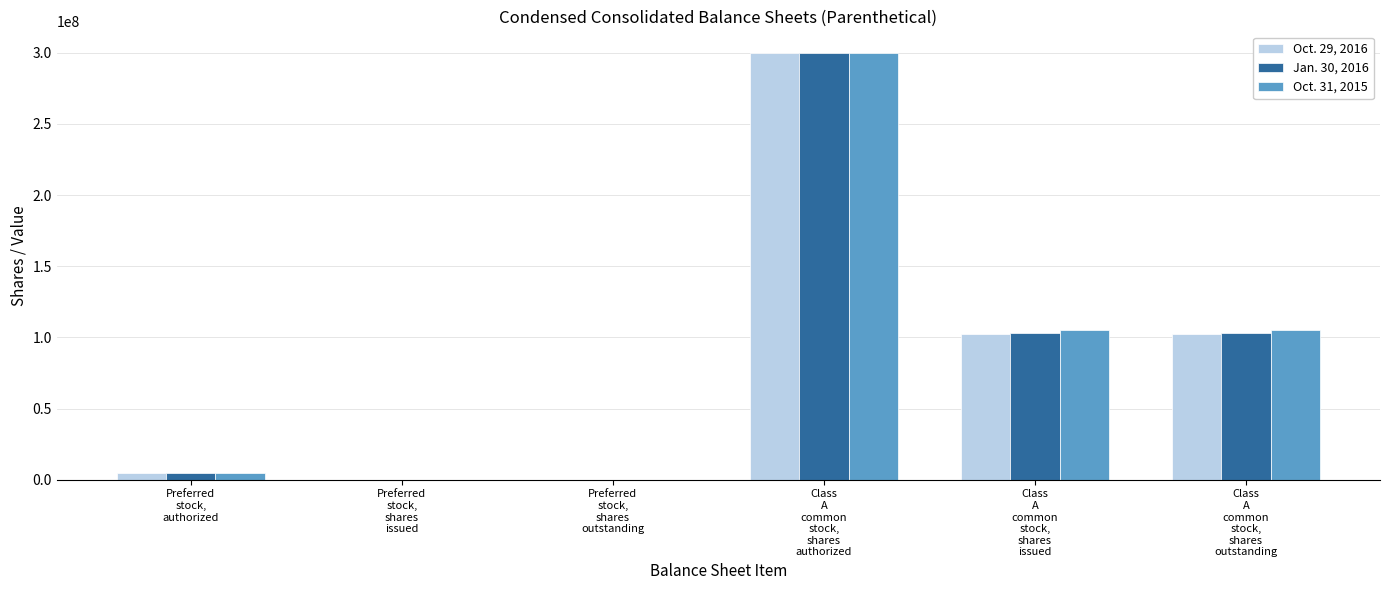

What is the greatest value displayed?

300000000